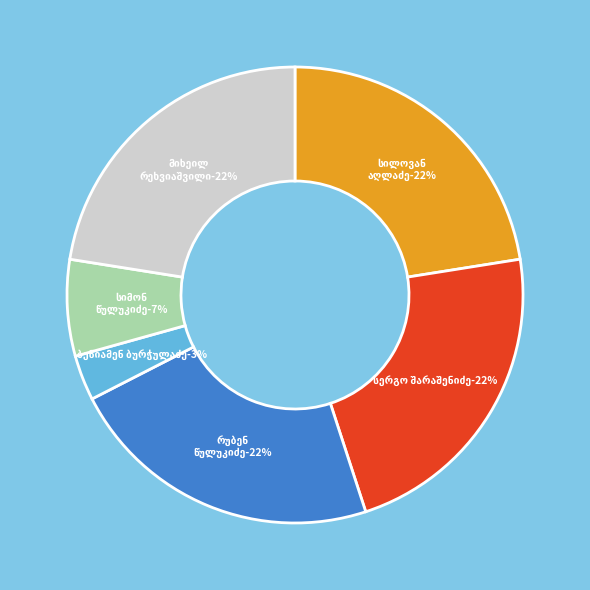

Count the number of slices in the pie.

6